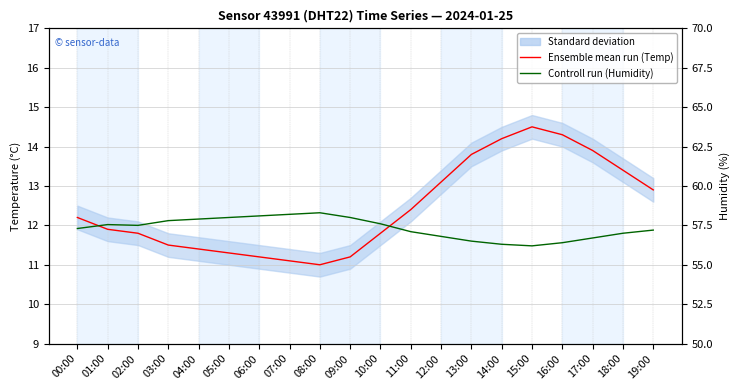

What is the sum of the Ensemble mean run (Temp °C) values at 06:00 and 08:00?

22.2